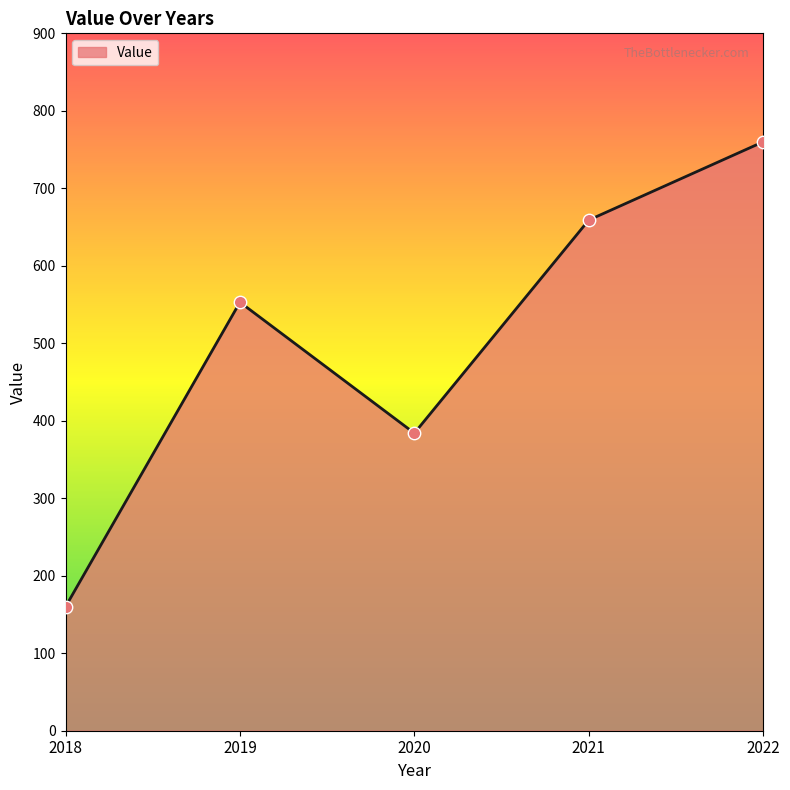

What is the ratio of the value at 2020 to the value at 2021?

0.6